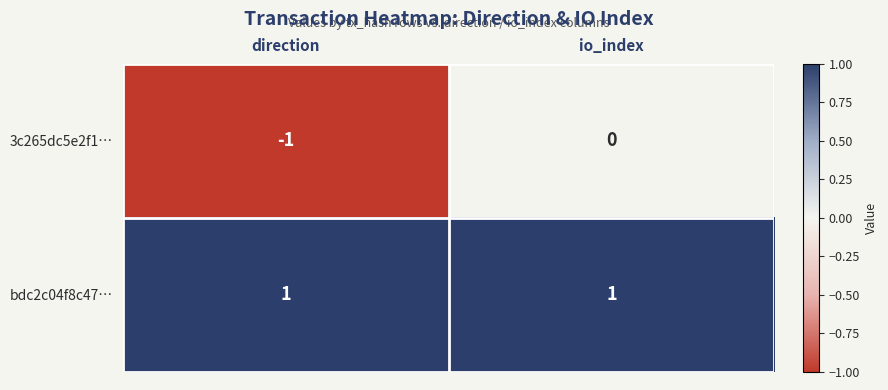

True or false: bdc2c04f8c47… has a value of 1 at direction.

True